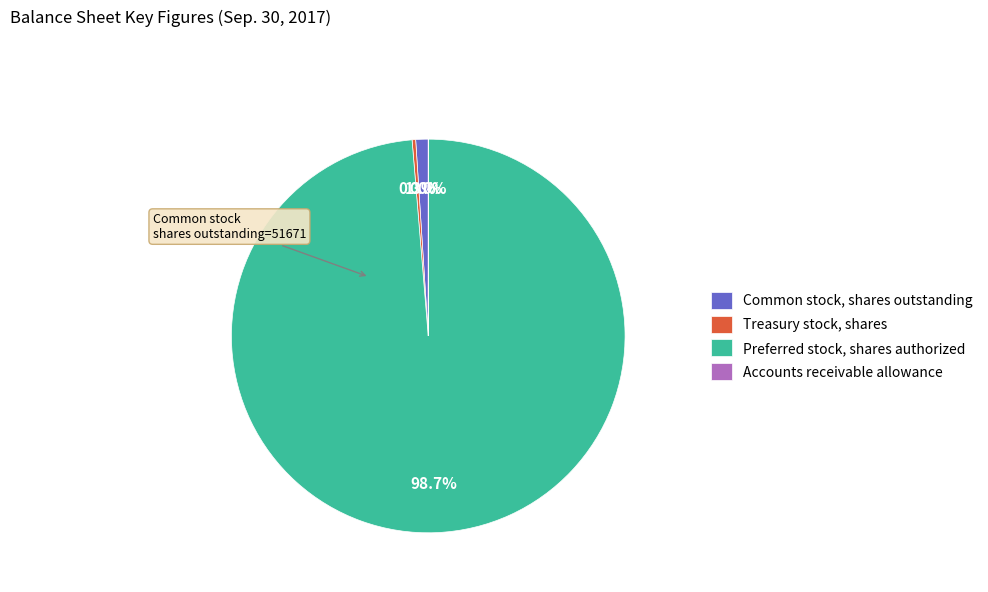

Do Treasury stock, shares and Preferred stock, shares authorized together represent more than half of the pie?

Yes